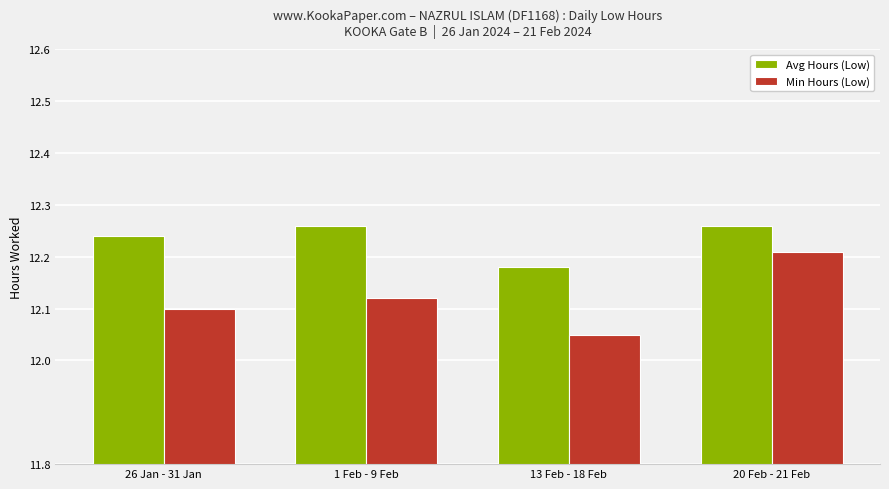

At which category is the sum across all series the highest?

20 Feb - 21 Feb